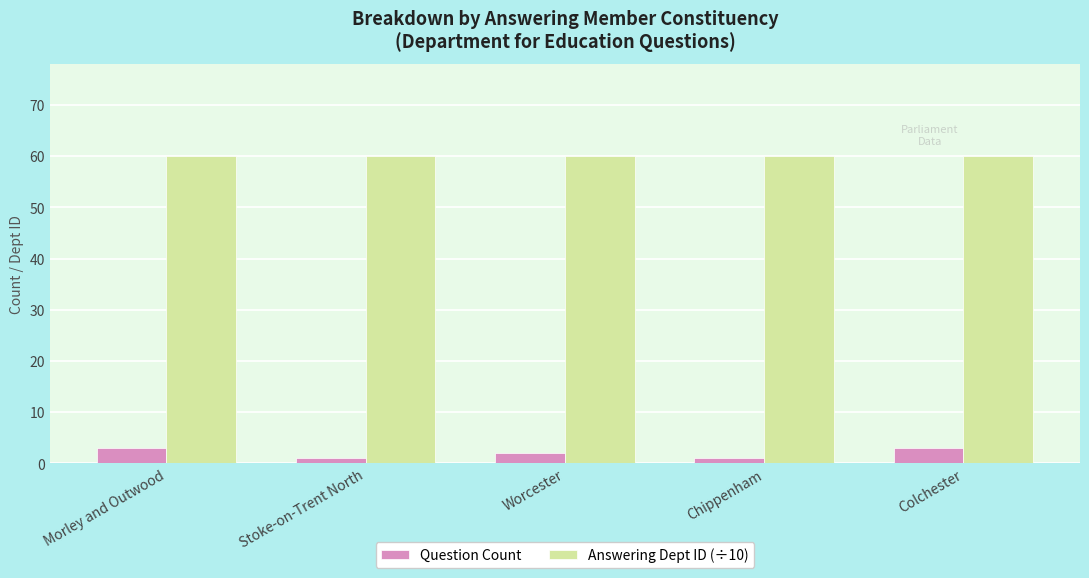

The value of Answering Dept ID (÷10) at Chippenham is 60. True or false?

True